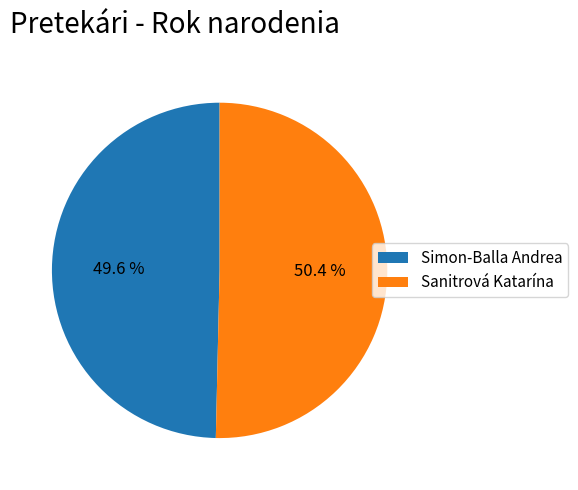

Which has a higher value, Sanitrová Katarína or Simon-Balla Andrea?

Sanitrová Katarína